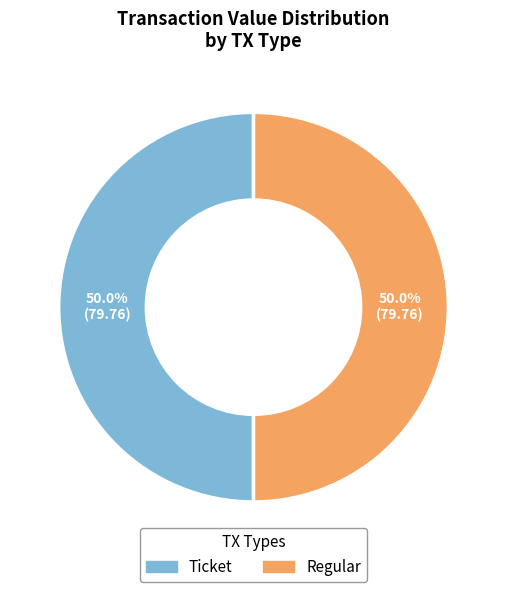

Count the number of slices in the pie.

2